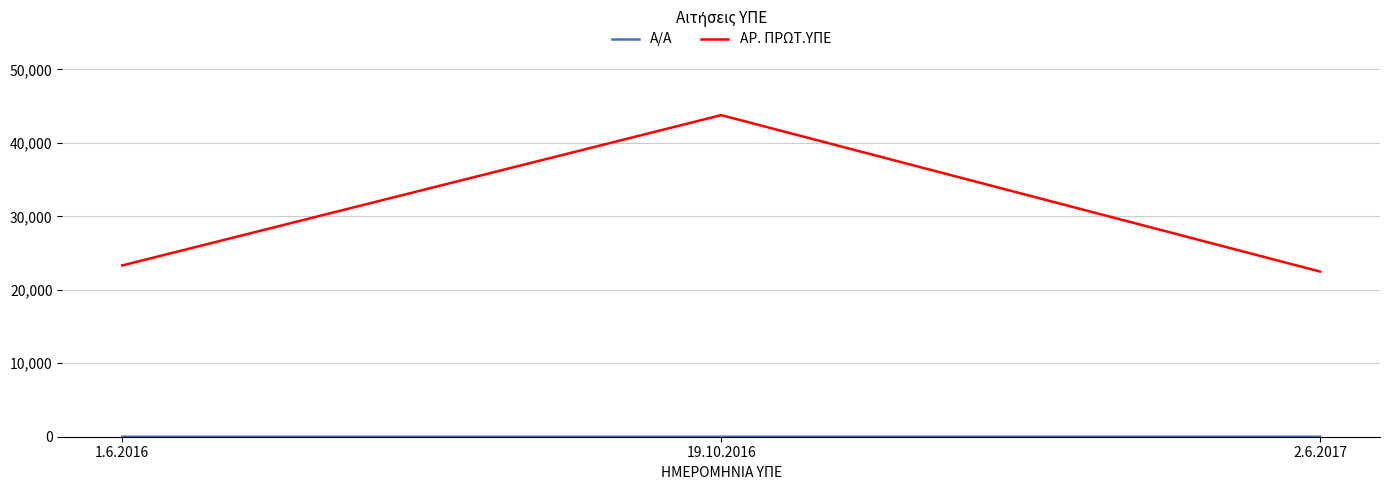

Where is ΑΡ. ΠΡΩΤ.ΥΠΕ nearest to the value 33126?

1.6.2016